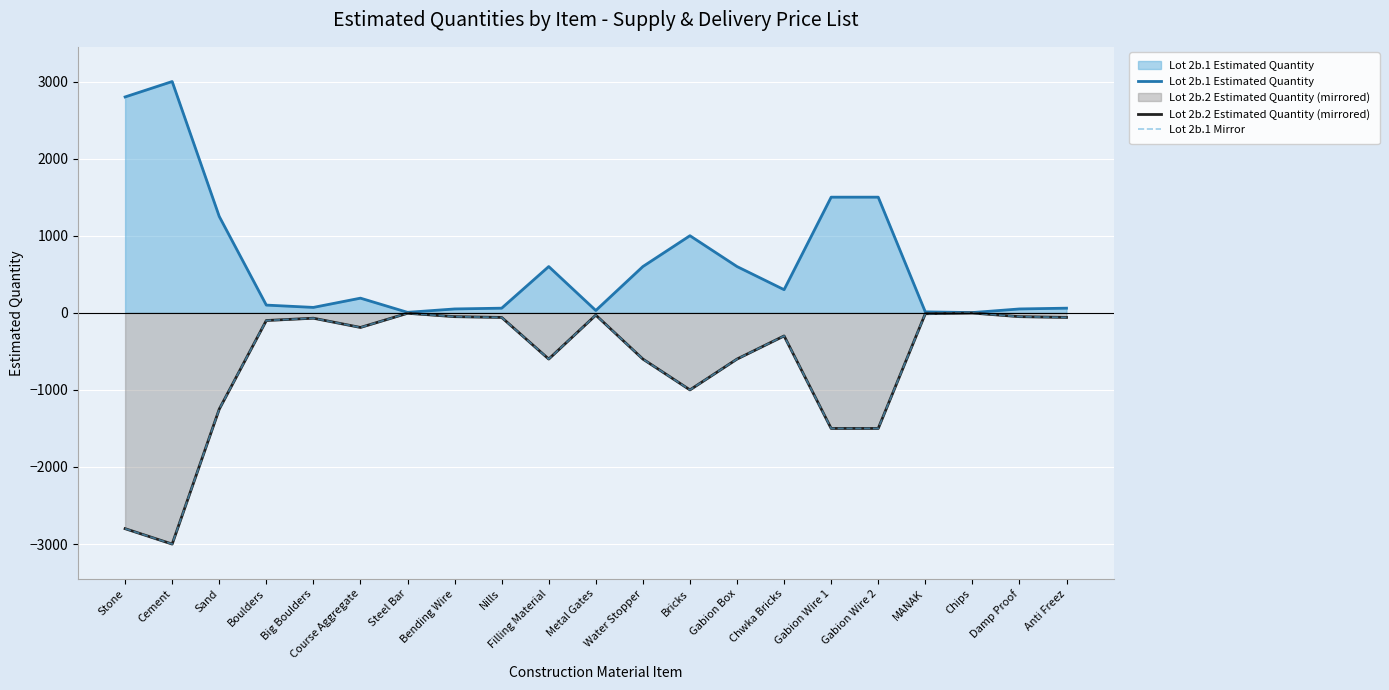

At which category is the sum across all series the highest?

Chips